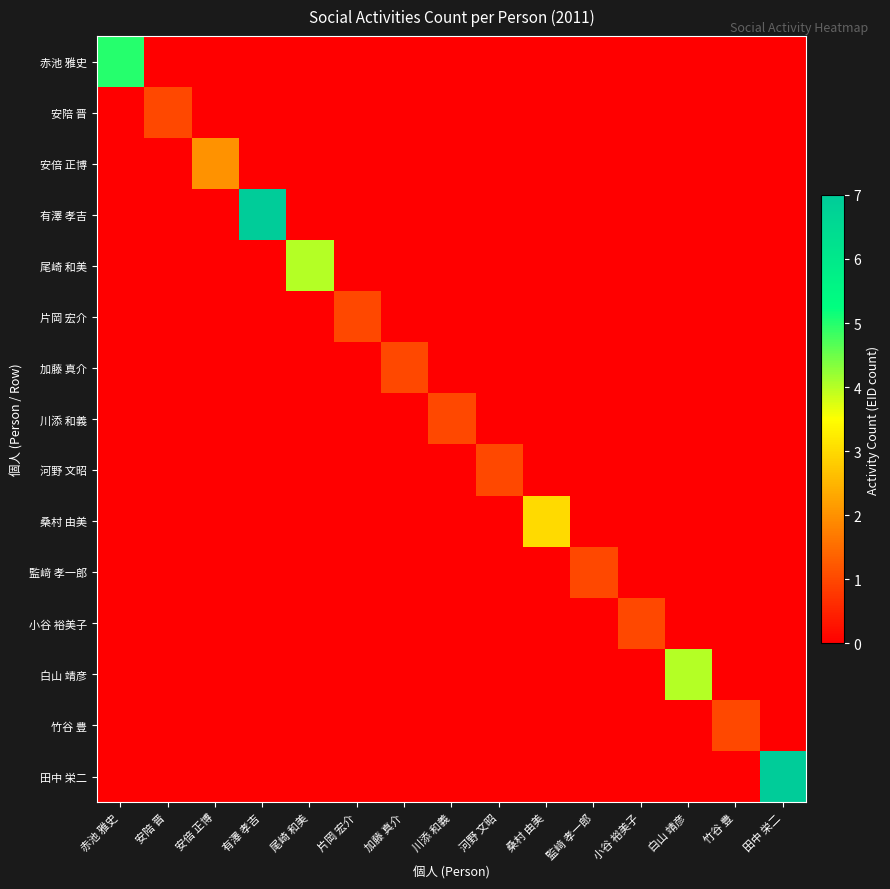

What is the maximum value shown in the chart?

7